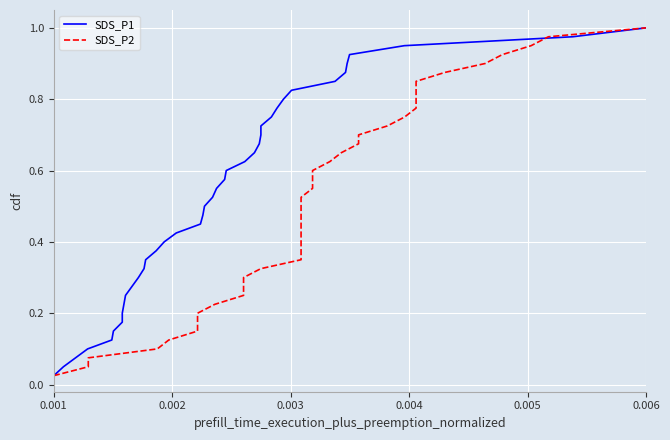

True or false: SDS_P1 has more than 1 interior local peaks.

False